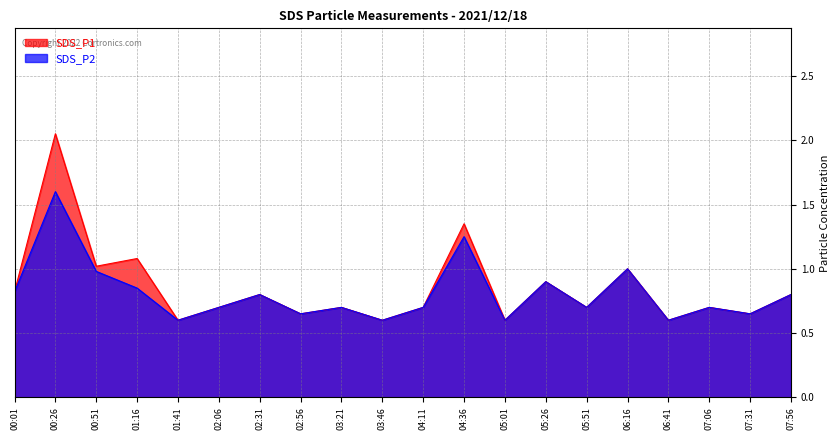

How many lines are shown in the chart?

2